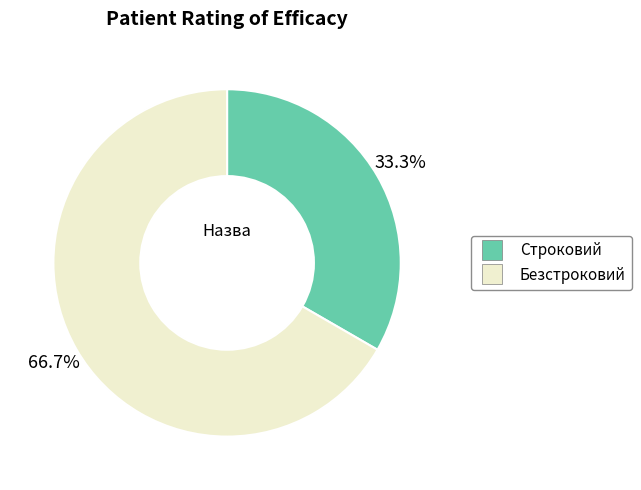

To the nearest percent, what percentage of the pie is Безстроковий?

67%